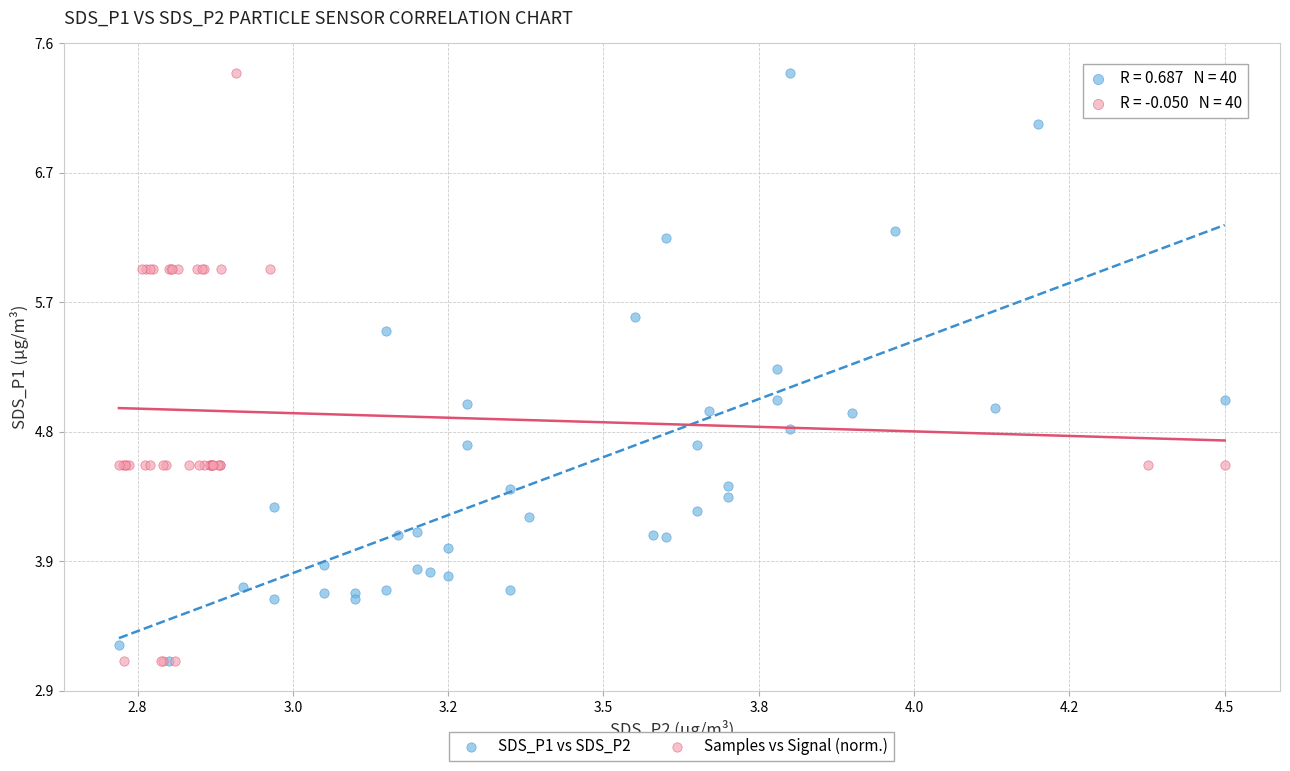

What are all the series names shown in the legend?

SDS_P1 vs SDS_P2, Samples vs Signal (norm.)